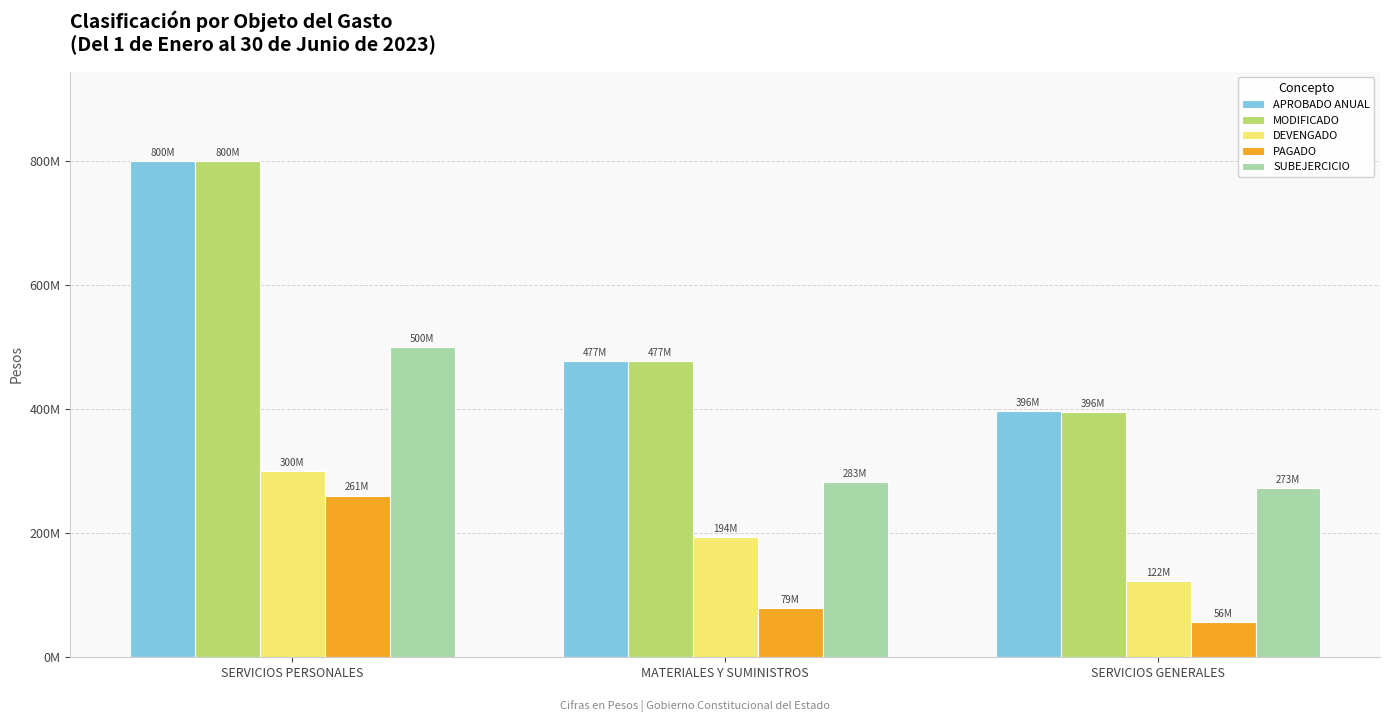

Where is APROBADO ANUAL nearest to the value 598097200?

MATERIALES Y SUMINISTROS